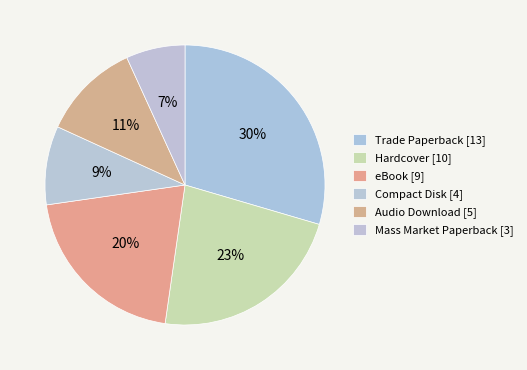

Is Compact Disk the majority of the pie?

No